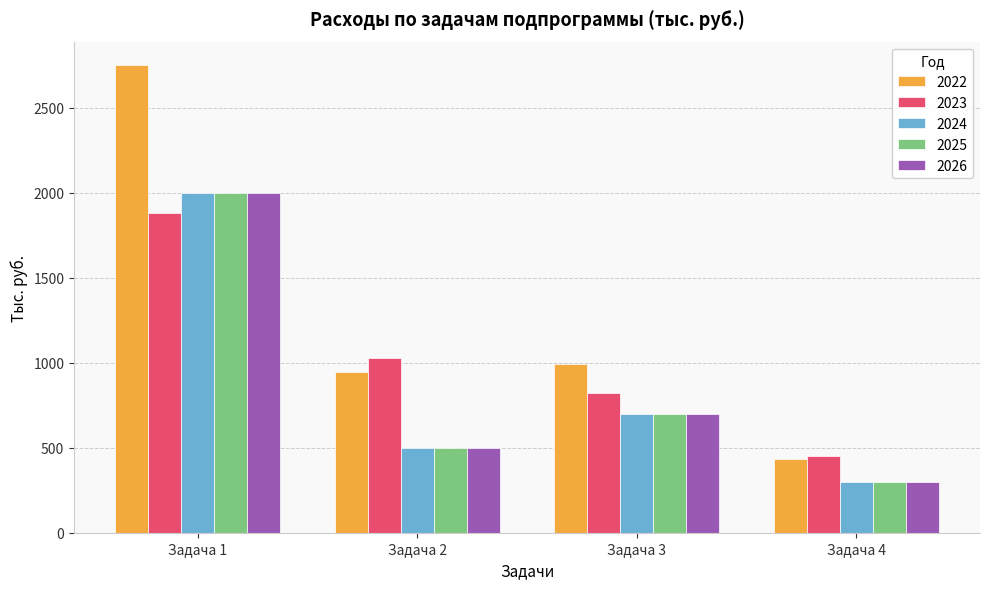

What is the value of the 2025 bar at the 4th from the left?

300.0